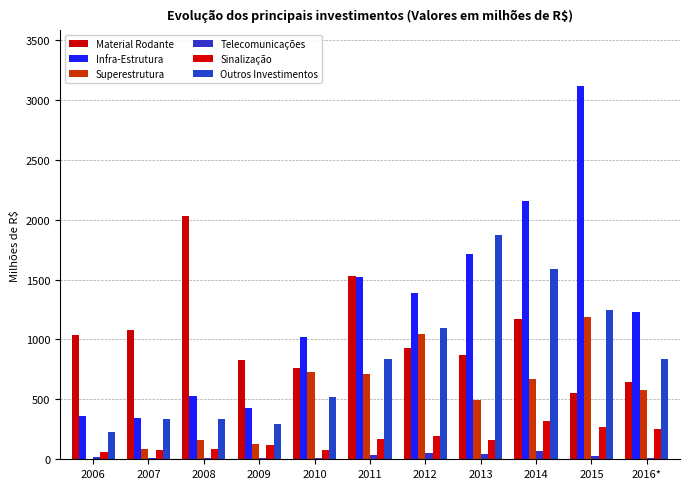

How many categories are shown in the chart?

11